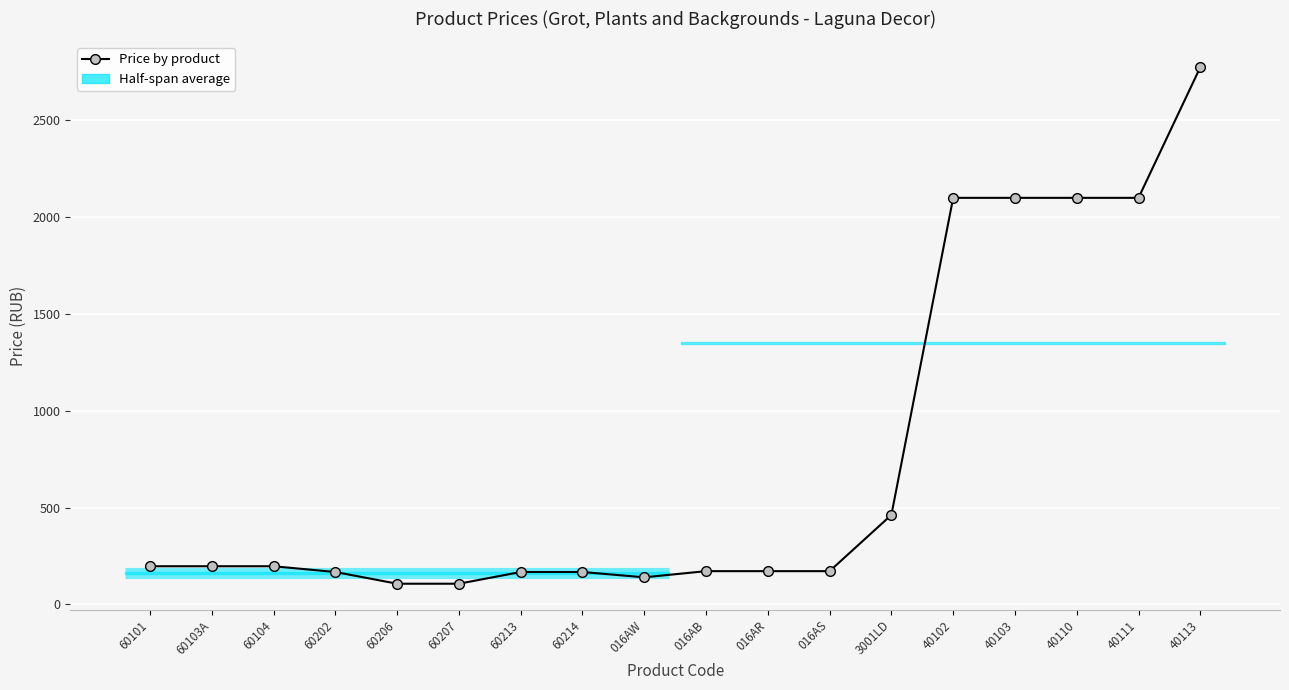

How many values exceed 196?

9